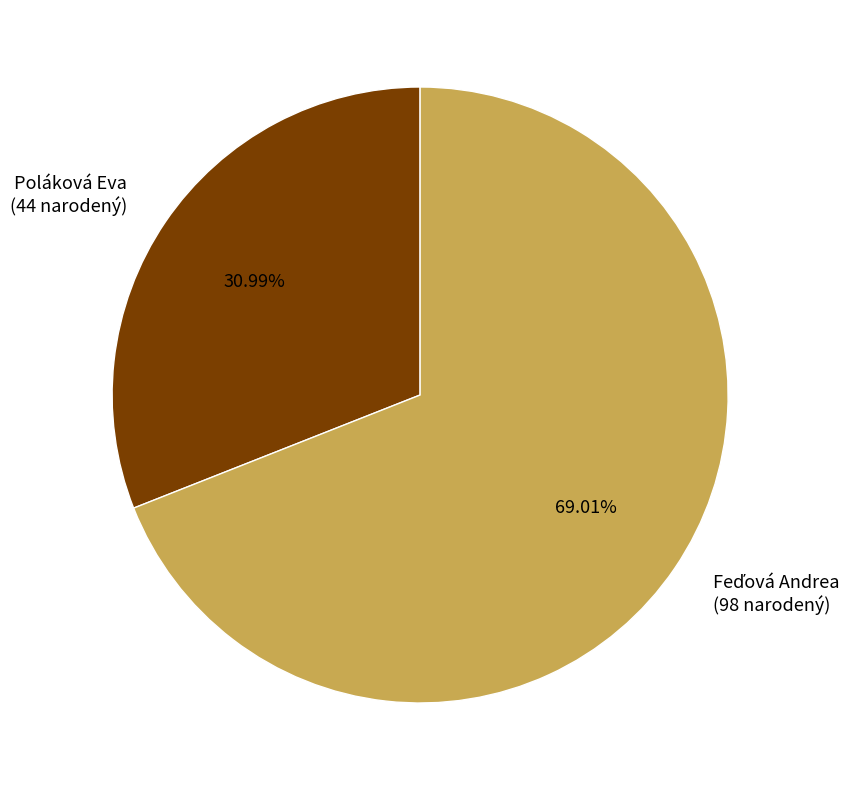

To the nearest percent, what portion does Poláková Eva represent?

31%